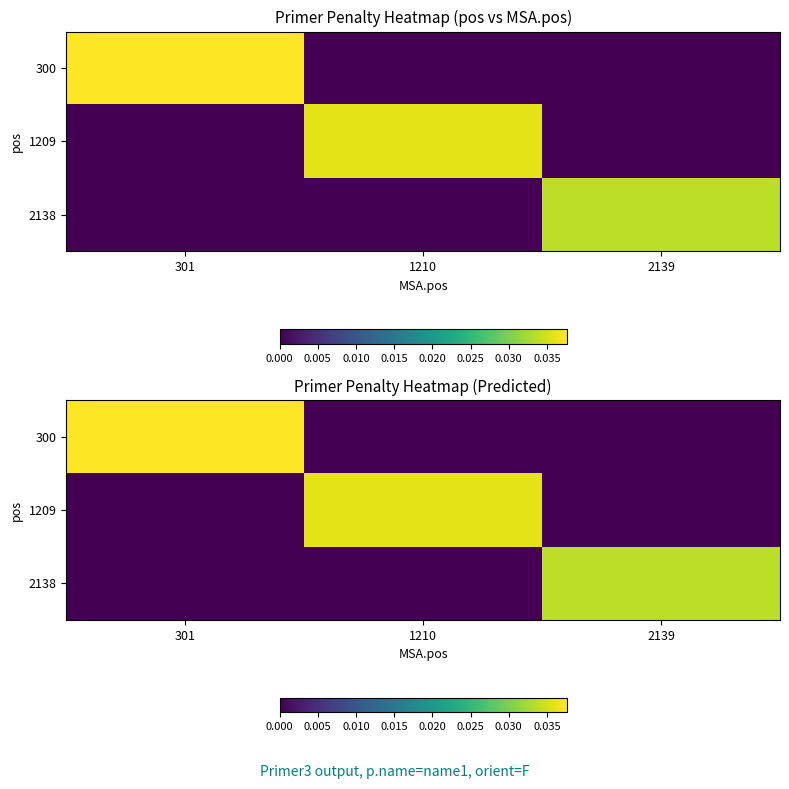

List the labels in order of 1209 value, largest first.

1210, 301, 2139